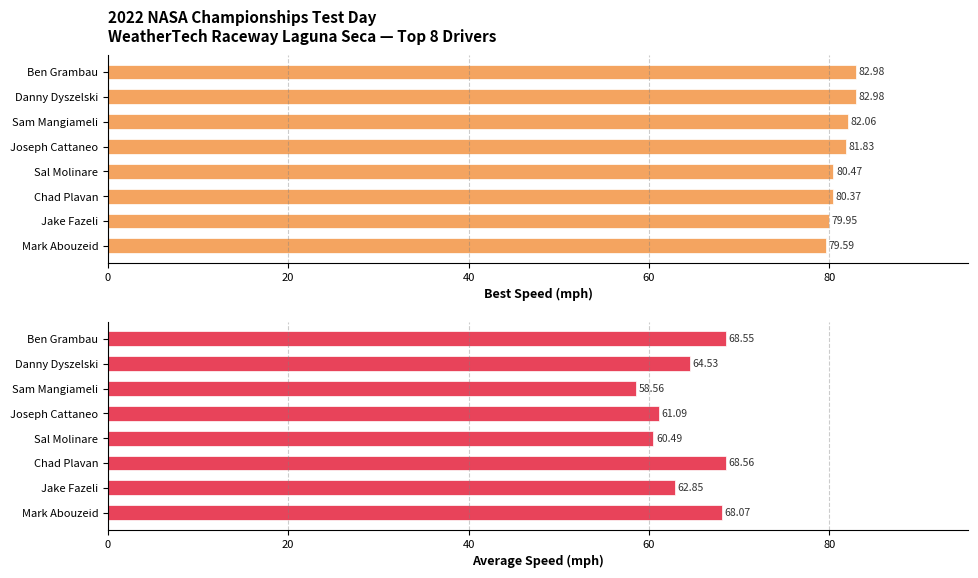

How many categories are shown in the chart?

8